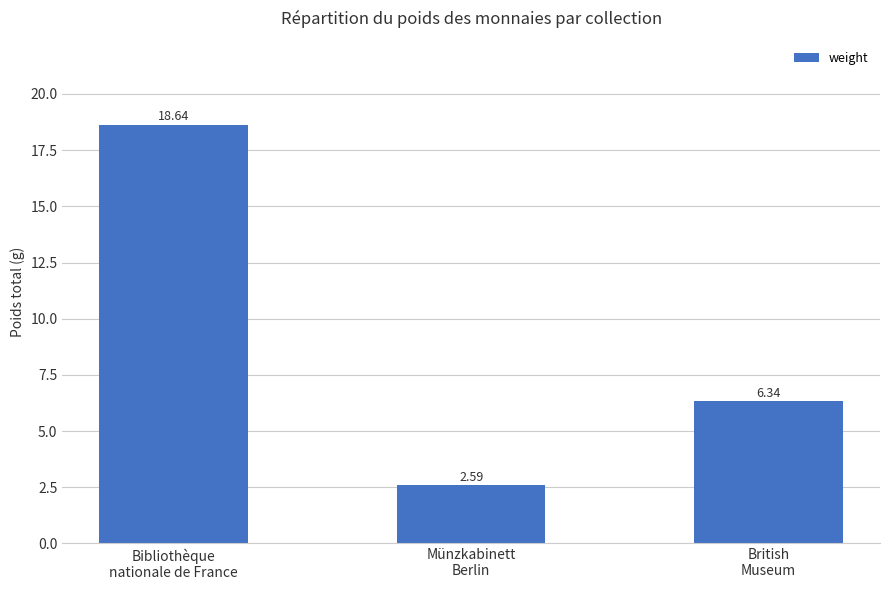

List the labels in order of value, largest first.

Bibliothèque
nationale de France, British
Museum, Münzkabinett
Berlin